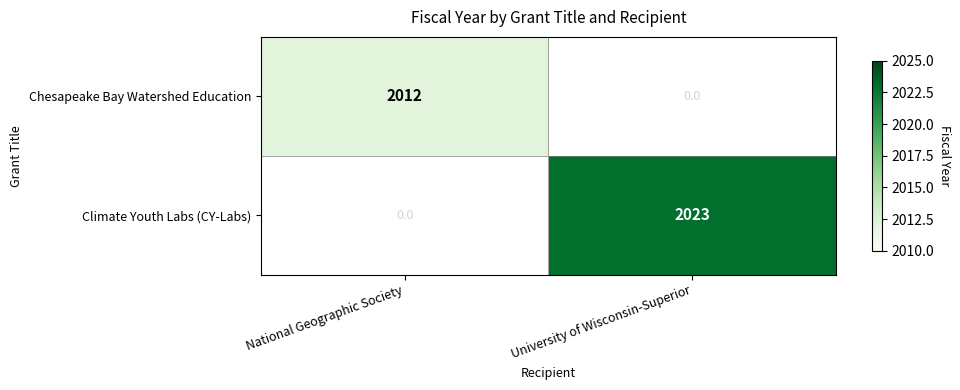

True or false: Climate Youth Labs (CY-Labs) has a value of 814 at University of Wisconsin-Superior.

False